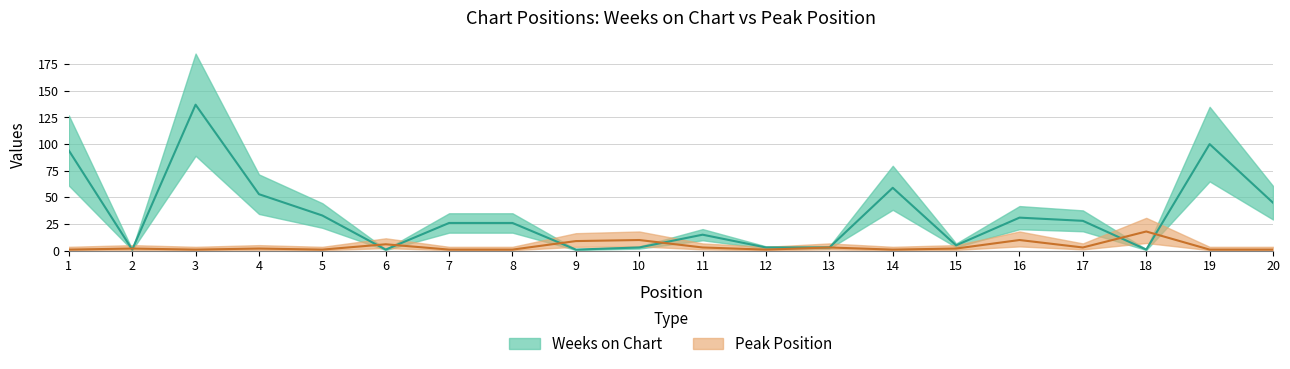

What is the difference between the highest and lowest values at 3?

136